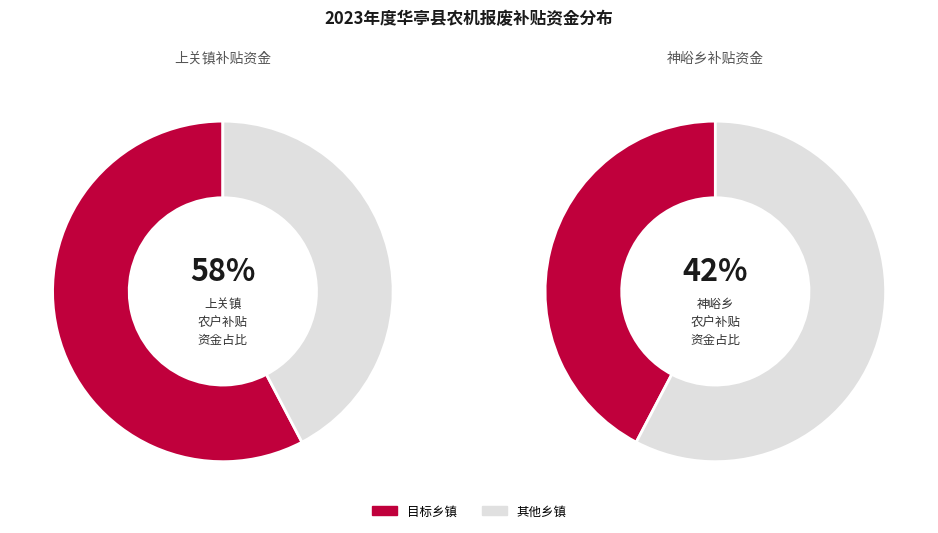

Is it true that 李存银(神峪乡) is 1% of the pie?

False